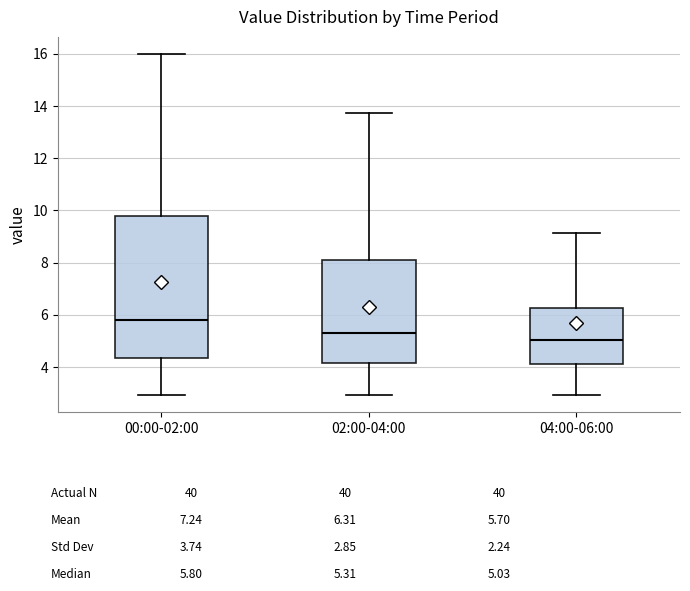

Reading left to right, transcribe this box plot: for each box, give where its median line is, the range the box spans, and where its two whiskers end, as read against the y-axis. The values are not printed on the chart, so give them approximately, as read against the axis.

00:00-02:00: median 5.8, box 4.4 to 9.8, whiskers 3.0 to 16.0
02:00-04:00: median 5.4, box 4.2 to 8.0, whiskers 3.0 to 13.8
04:00-06:00: median 5.0, box 4.2 to 6.2, whiskers 3.0 to 9.2